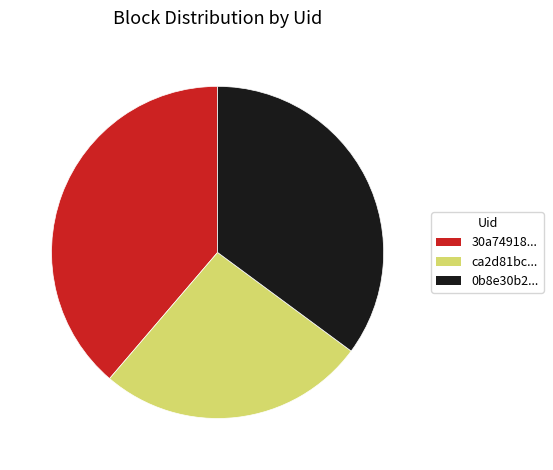

What is the largest slice in the pie chart?

30a74918...